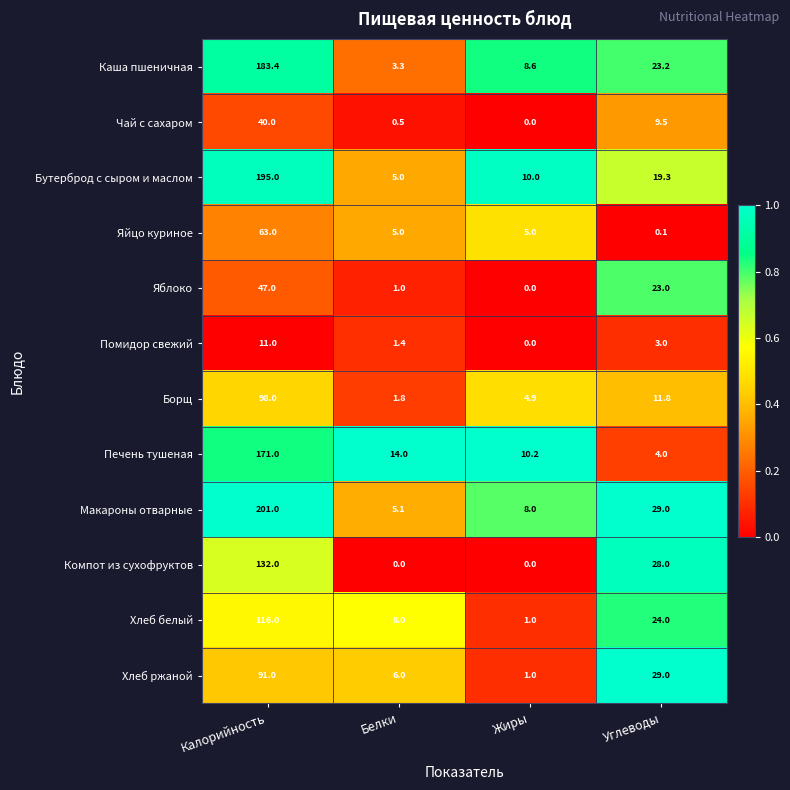

Is the value of Яйцо куриное at Углеводы greater than the value of Макароны отварные at Калорийность?

No